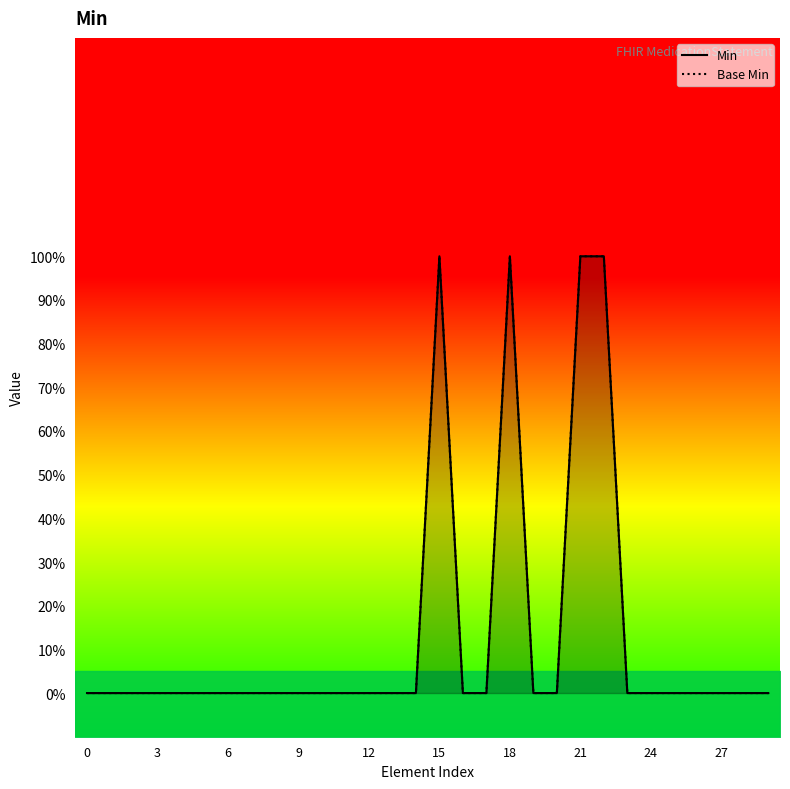

True or false: Base Min and Min intersect in this chart.

False